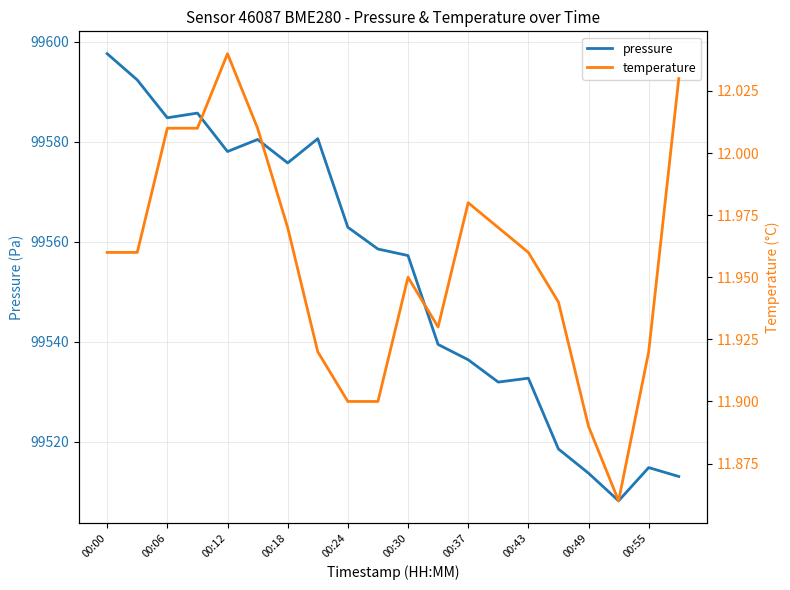

Is it true that pressure equals 99584.8 at 00:06?

True